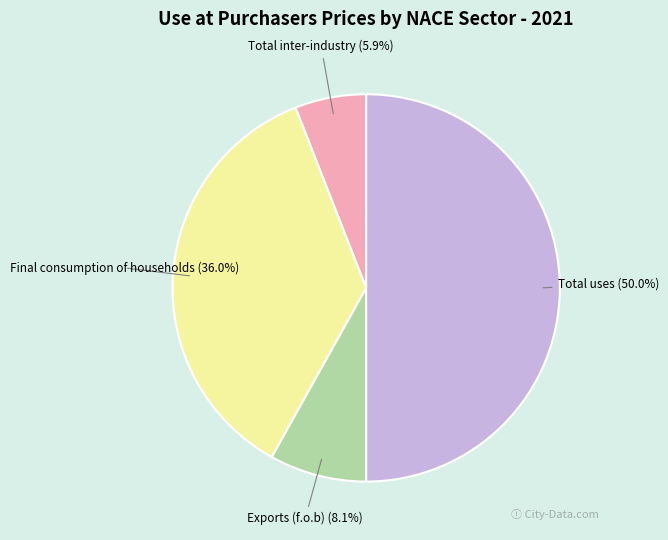

Is there a majority slice in this chart?

No